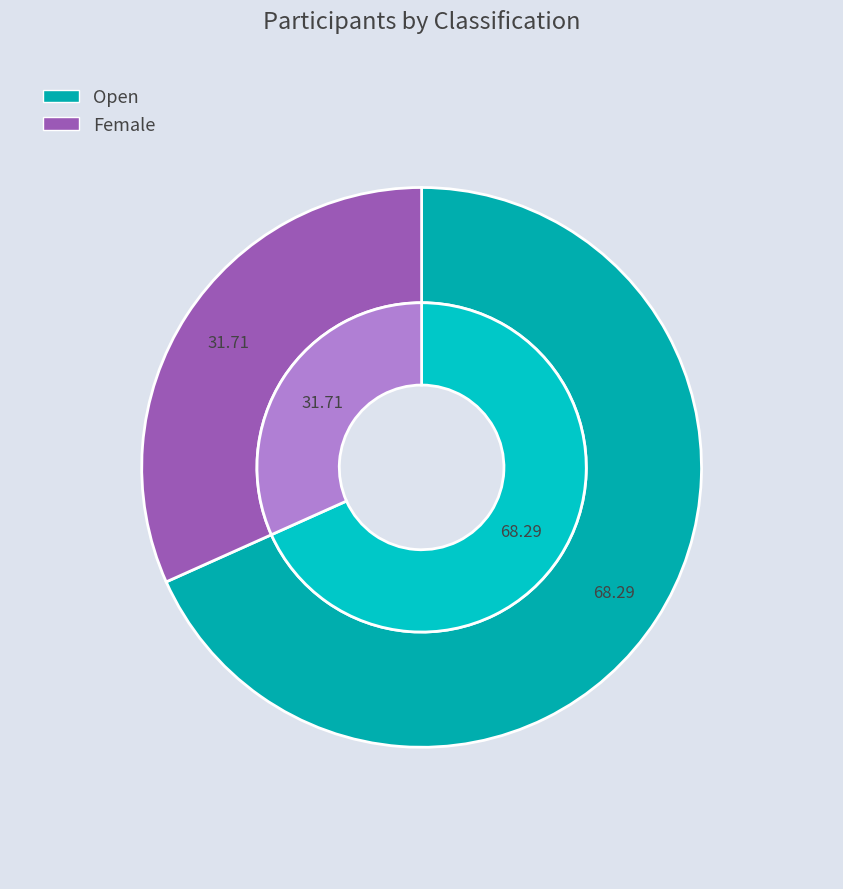

How many segments does this pie chart have?

2